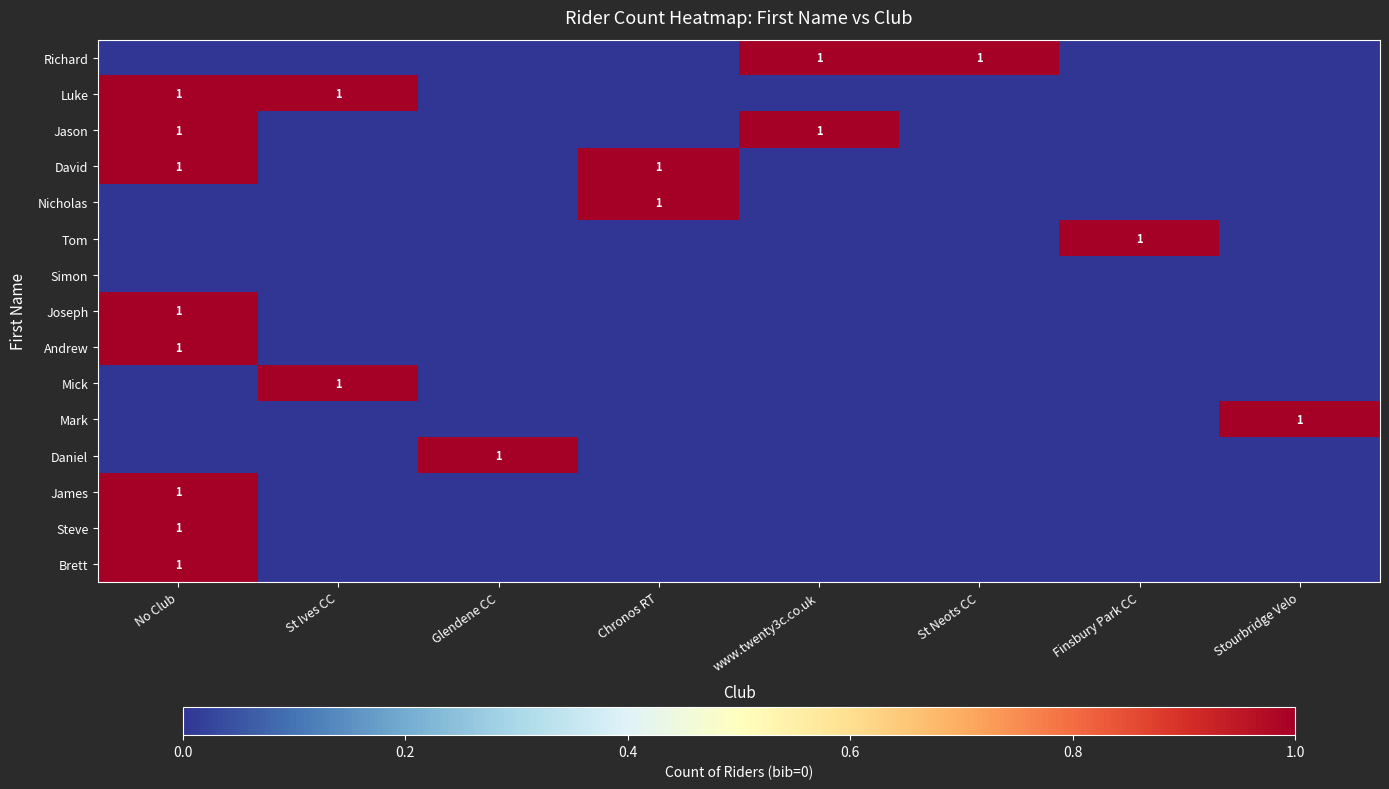

What is the spread (max minus min) of values at Chronos RT?

1